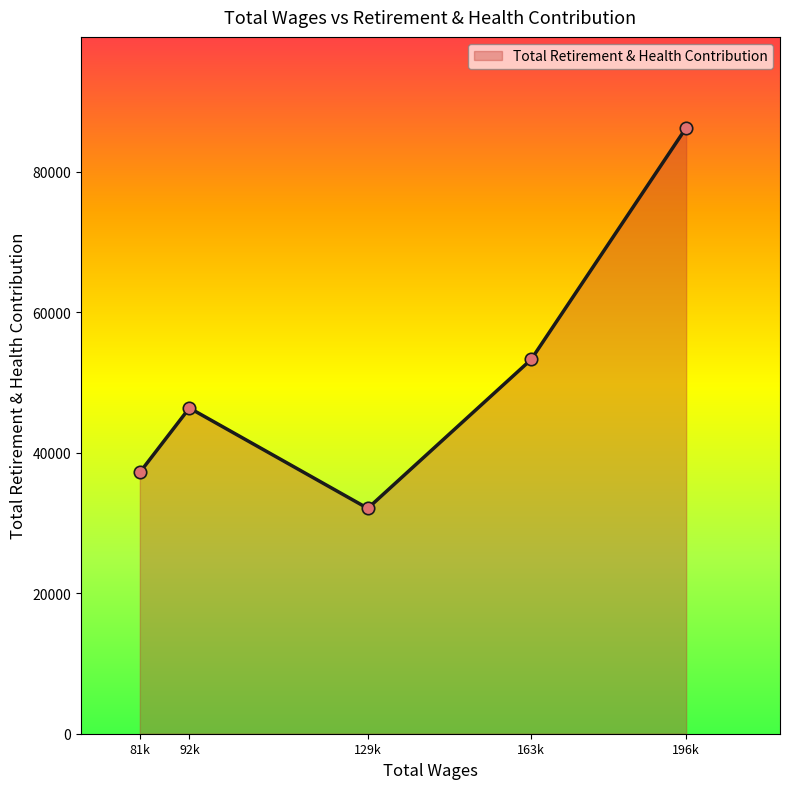

Approximately how many times larger is the value at 81k compared to 129k?

1.2